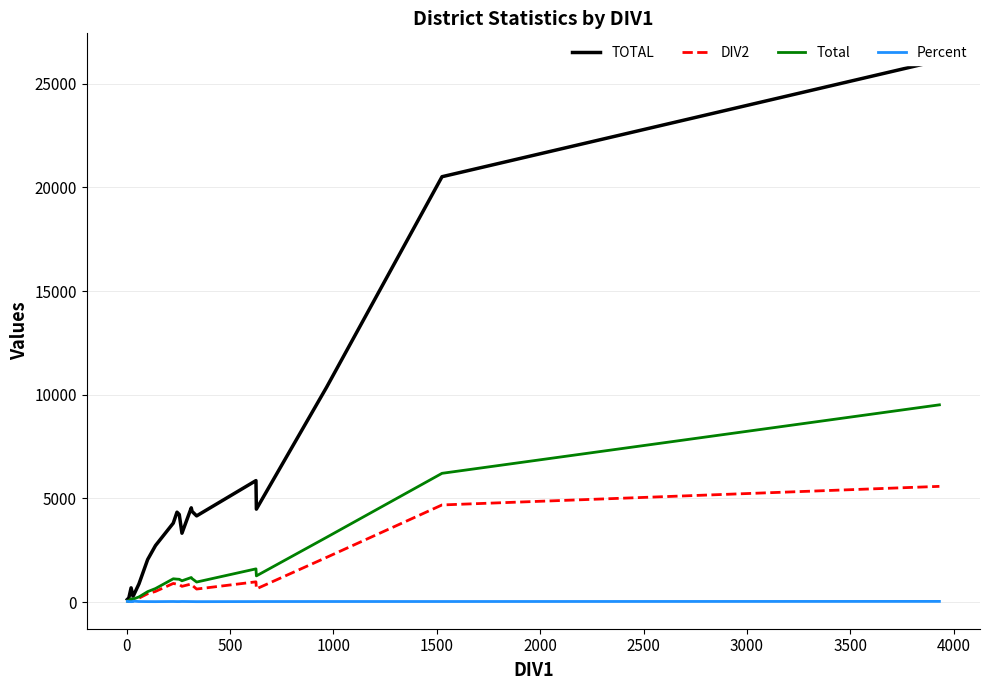

What is the average value of the DIV2 series?

1063